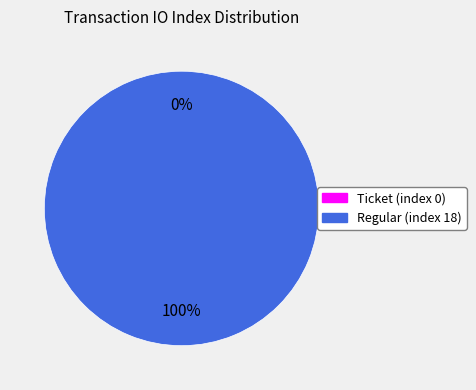

True or false: Regular (index 18) accounts for 87% of the total.

False